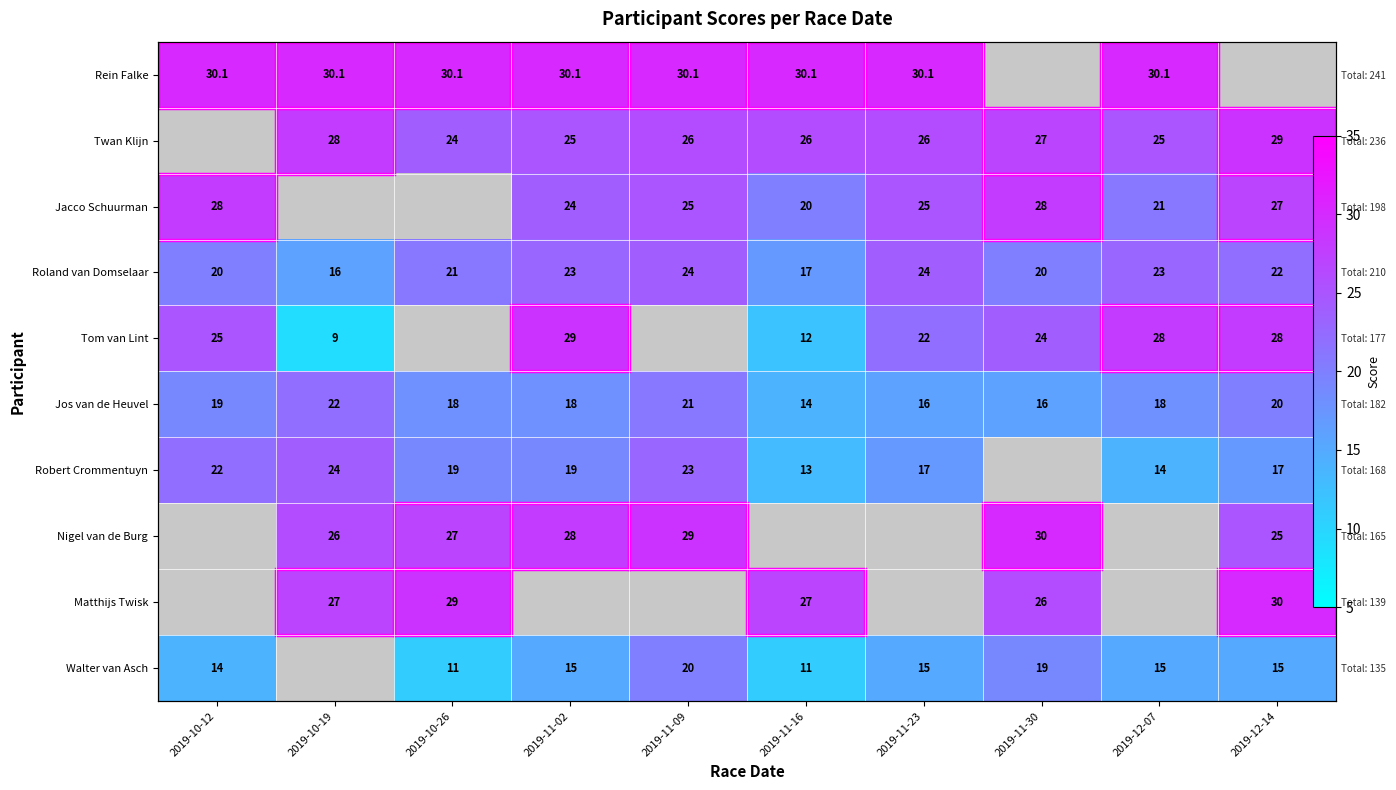

At which label is Robert Crommentuyn closest to 18?

2019-10-26